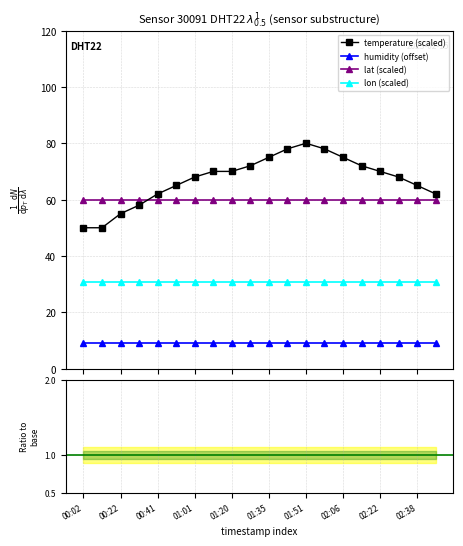

True or false: humidity (offset) and lat (scaled) intersect in this chart.

False